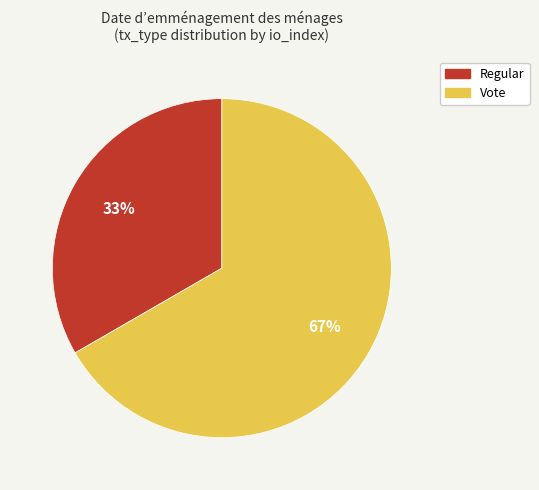

Is it true that Regular is 33% of the pie?

True